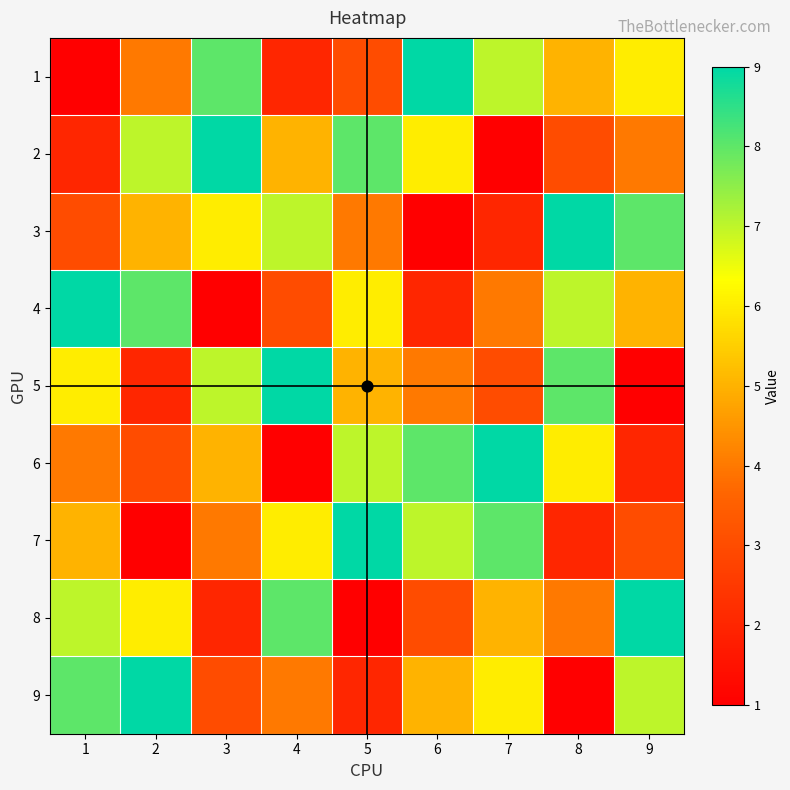

At how many categories does at least one series exceed 4?

9